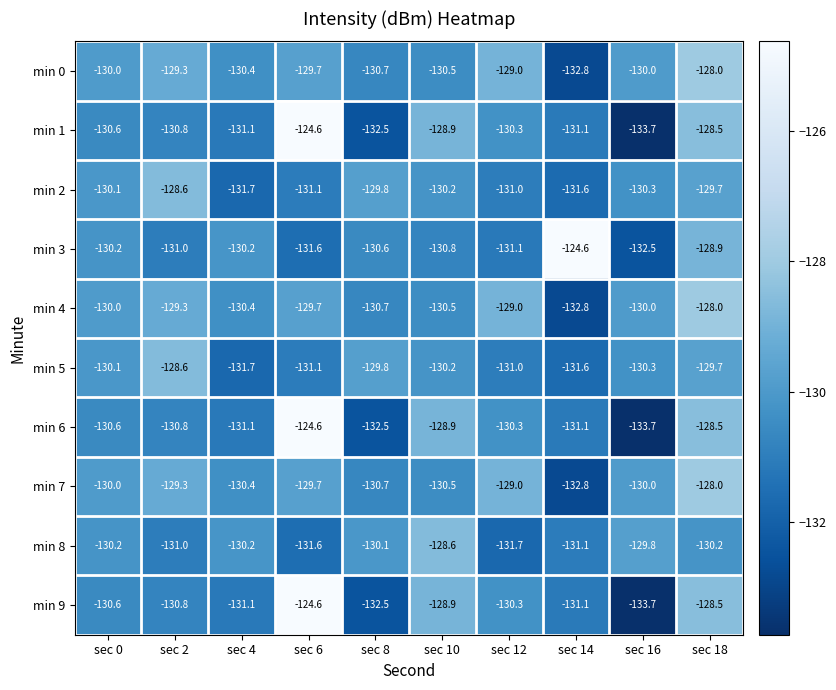

What value does the min 0 series have at sec 2?

-129.3